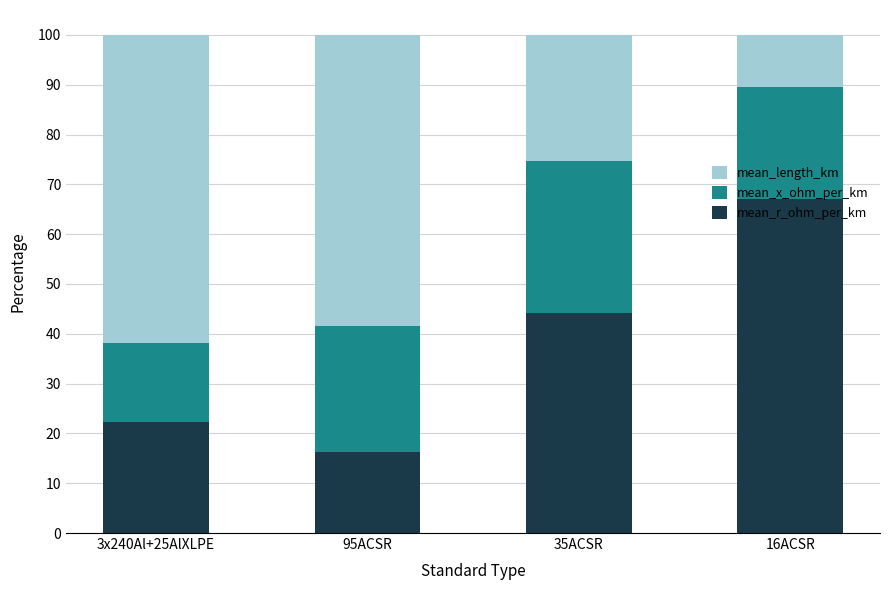

What is the total value across all series at 35ACSR?

100.0